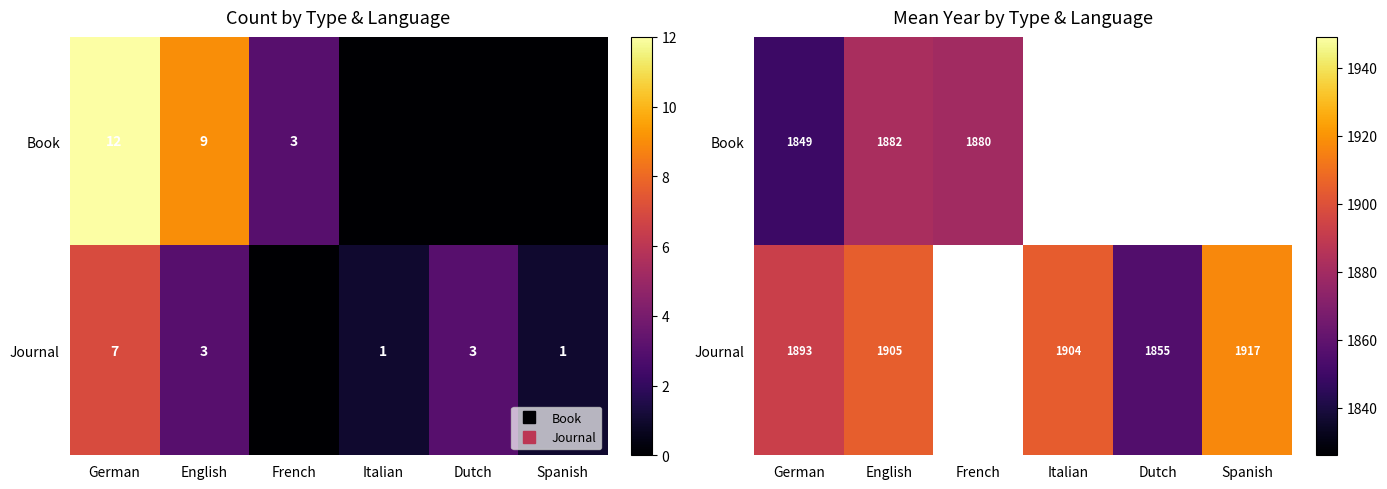

What is the maximum value for Book?

1882.0